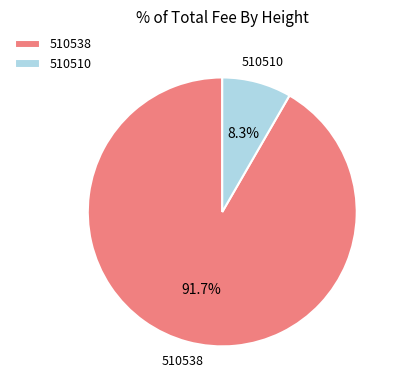

True or false: 510510 accounts for 8% of the total.

True